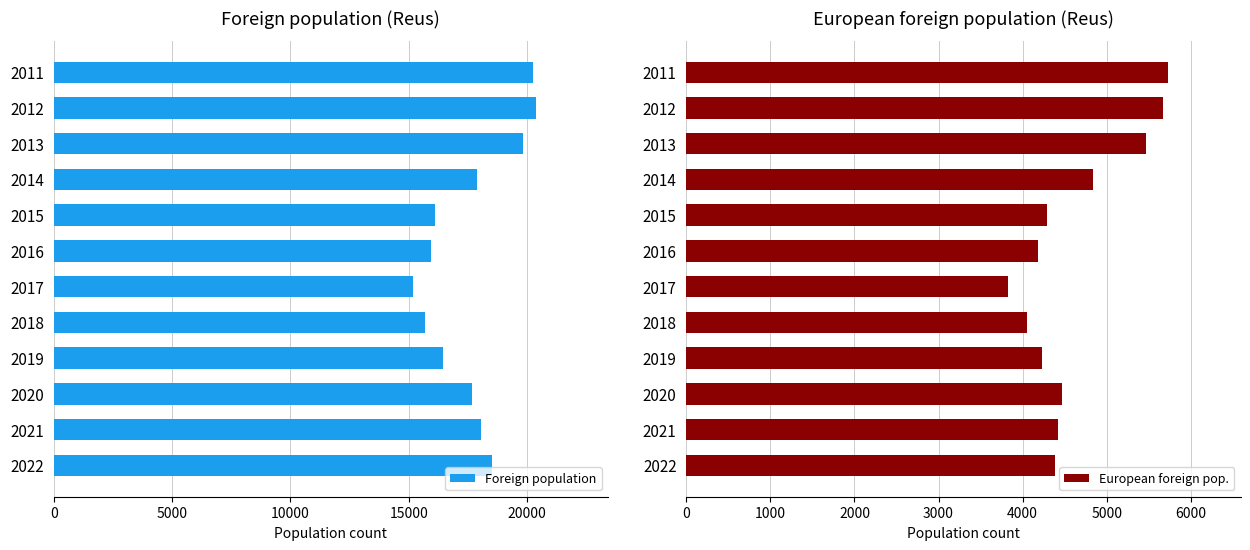

What is the difference between the European foreign pop. values at 2011 and 2015?

1448